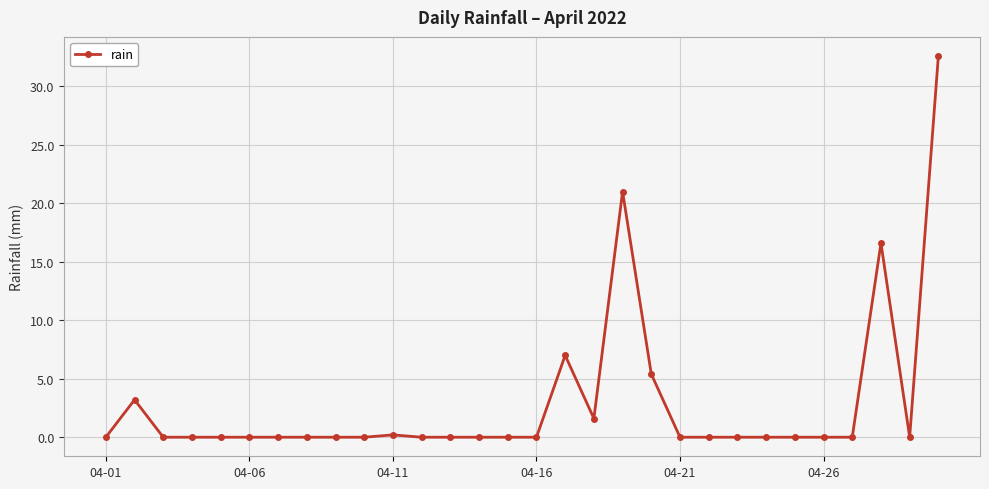

True or false: the data has more than 1 interior local peaks.

True